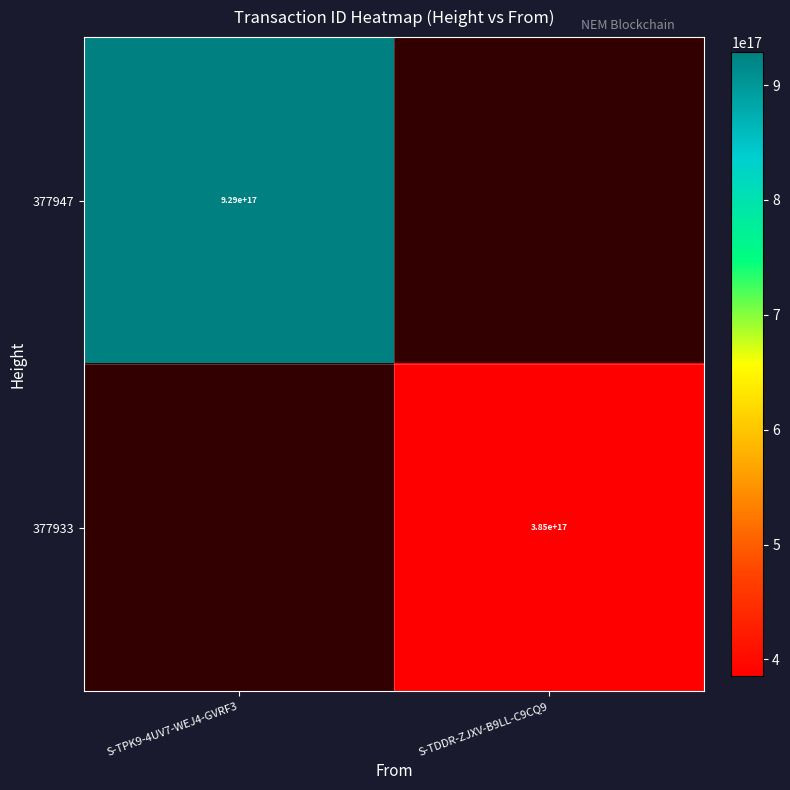

Is the value of 377947 at S-TPK9-4UV7-WEJ4-GVRF3 greater than the value of 377933 at S-TDDR-ZJXV-B9LL-C9CQ9?

Yes